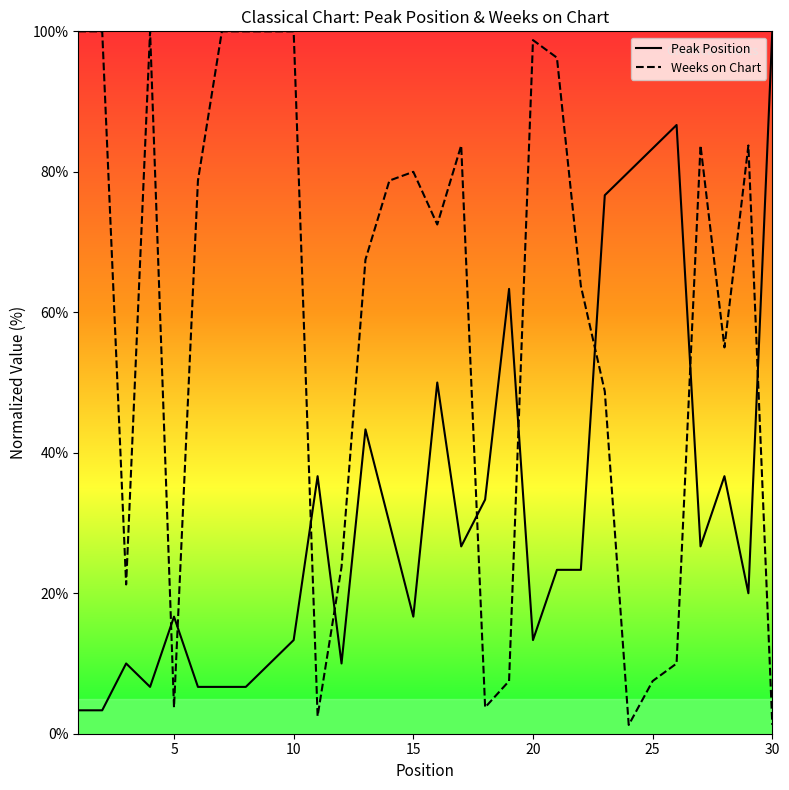

Which series ends up on top after the final intersection of Weeks on Chart and Peak Position?

Peak Position